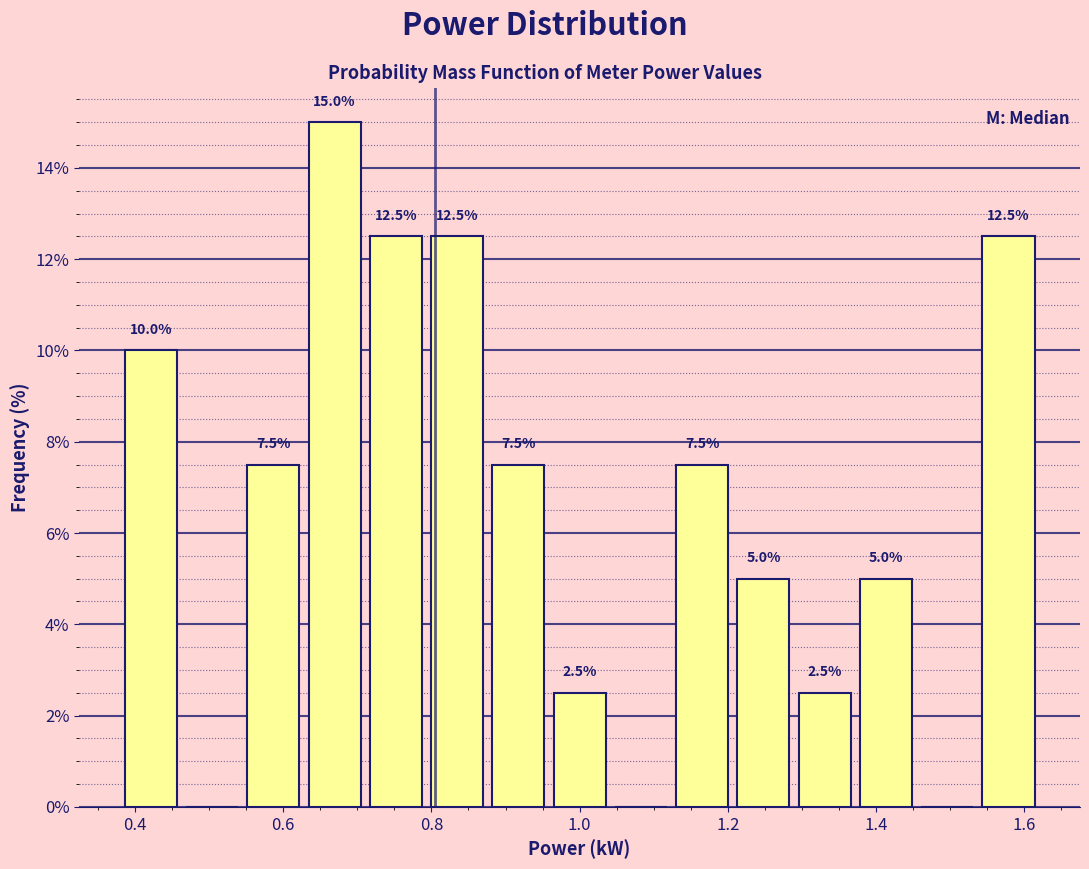

Over which range of the x-axis is the bar tallest?

0.62 to 0.72